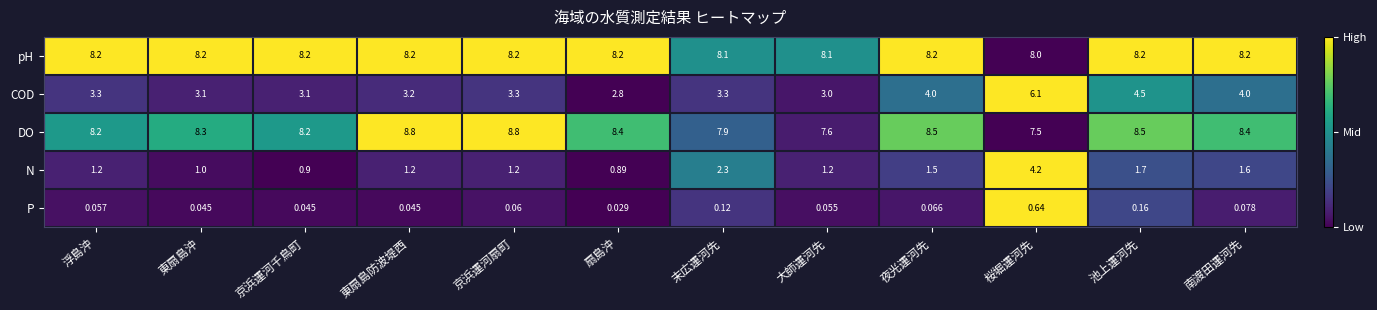

At how many categories does at least one series exceed 0?

12